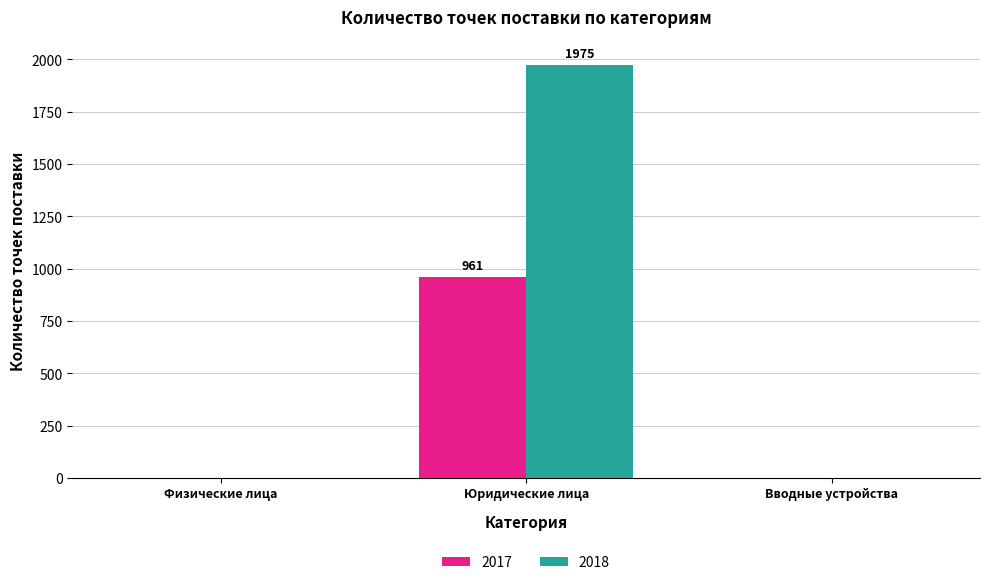

How many data points does each series have?

3